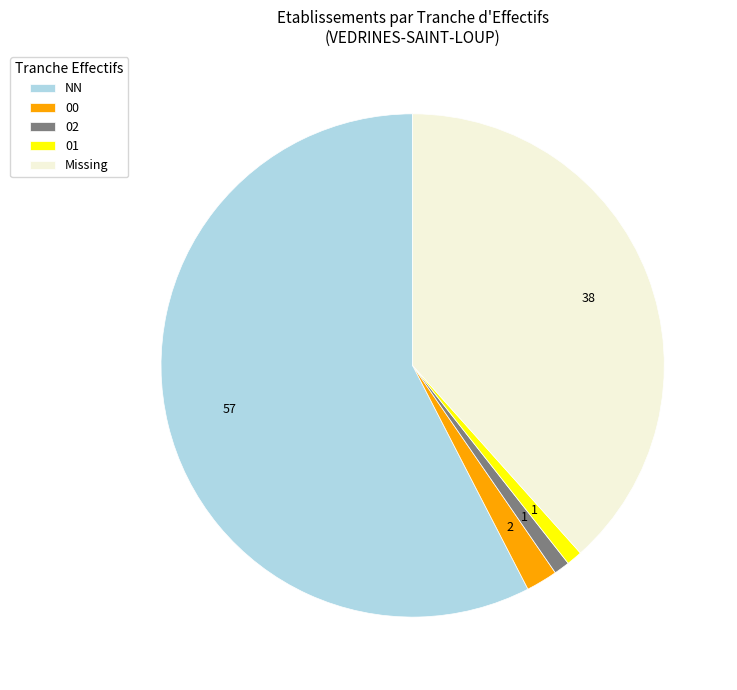

What is the ratio of the value at 01 to the value at 00?

0.5